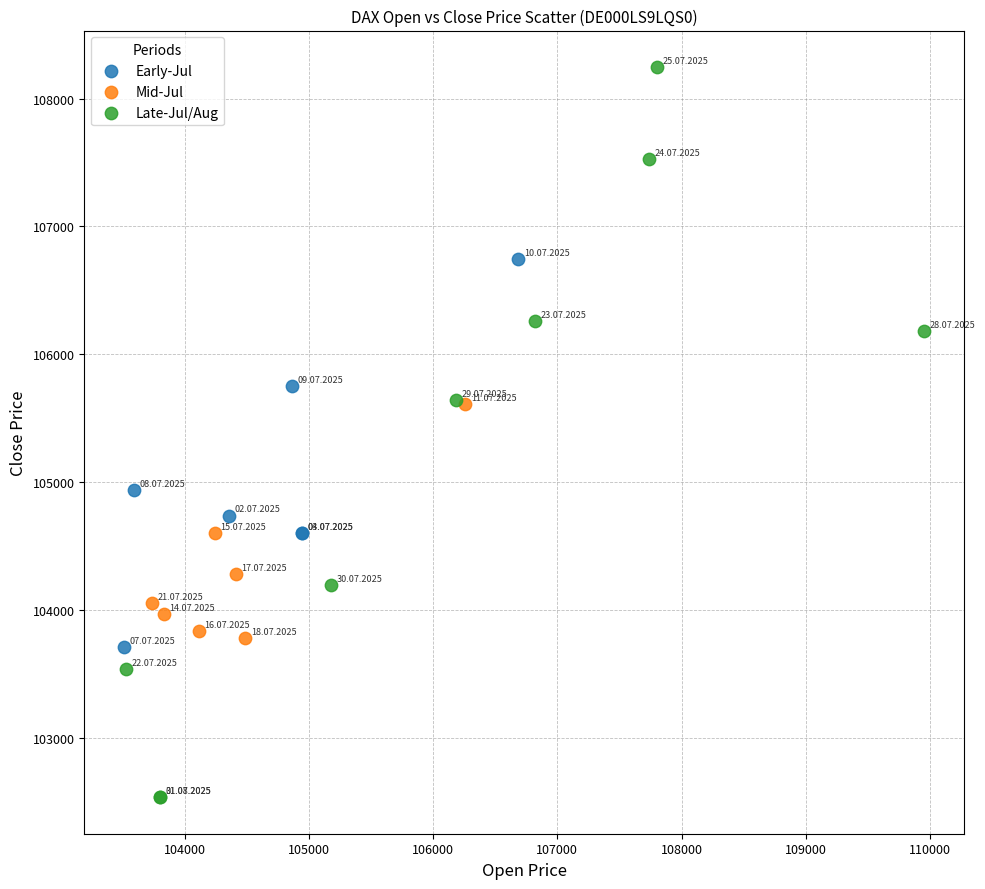

Which series contains the lowest Y value?

Late-Jul/Aug